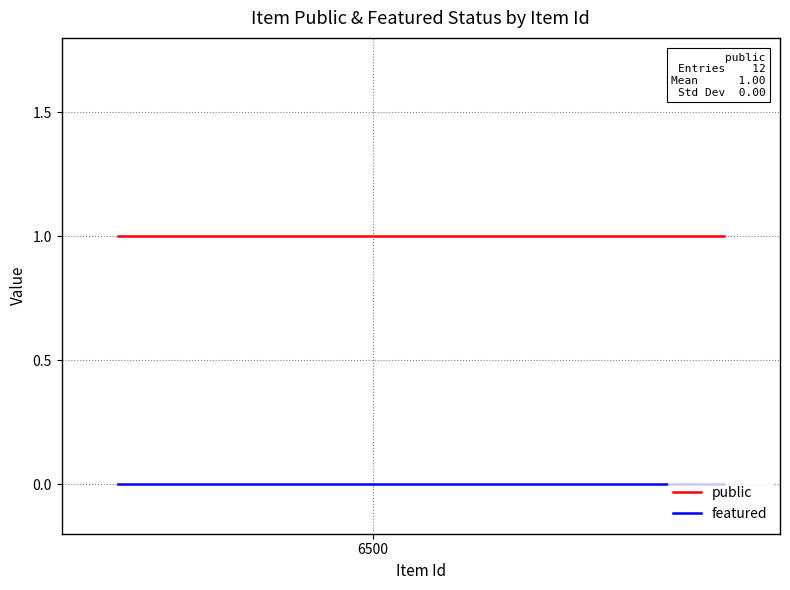

Is this an area chart (filled region under the line)?

No